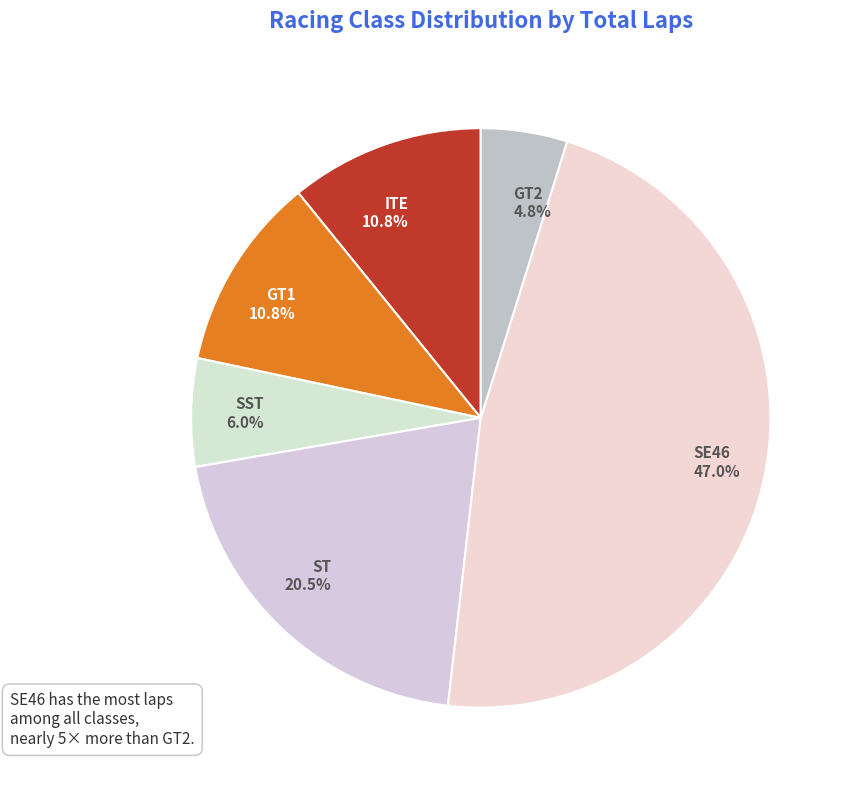

The GT1 slice represents 3% of the pie. True or false?

False